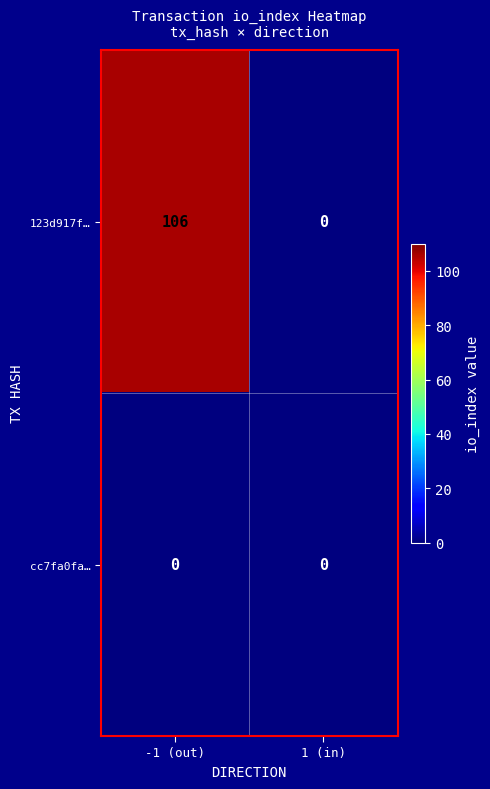

True or false: 123d917f… has a value of -57 at 1 (in).

False